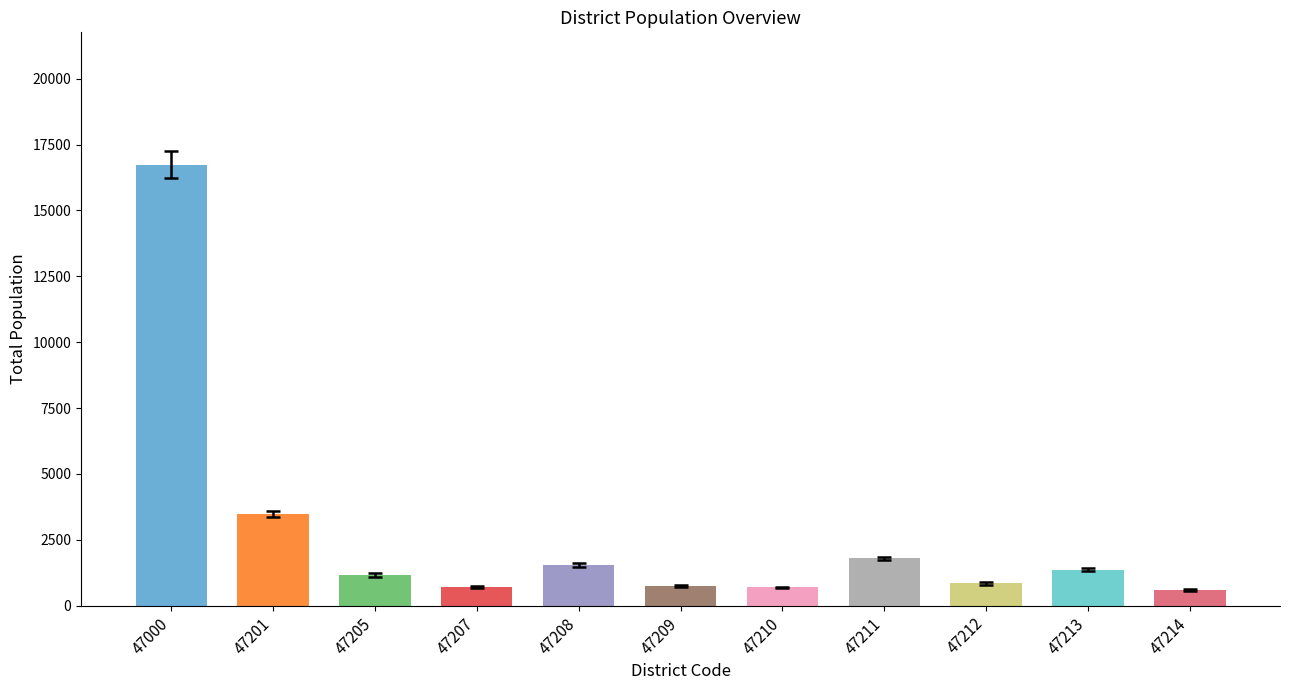

What is the change in value from 47213 to 47214?

-752